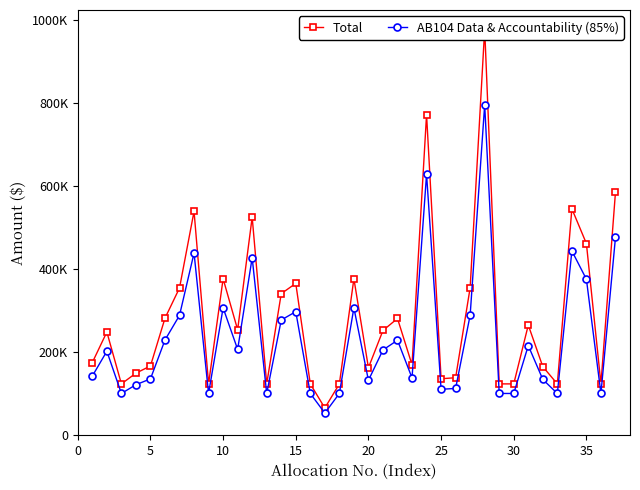

Rank the series by their average value, from lowest to highest.

AB104 Data & Accountability (85%), Total